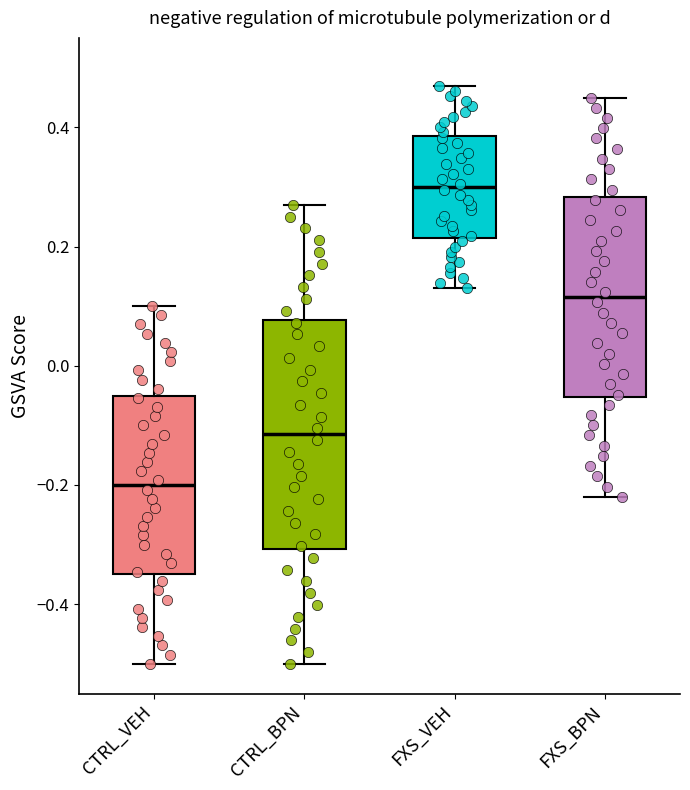

Which box is the tallest, from its lower edge to its upper edge?

CTRL_BPN